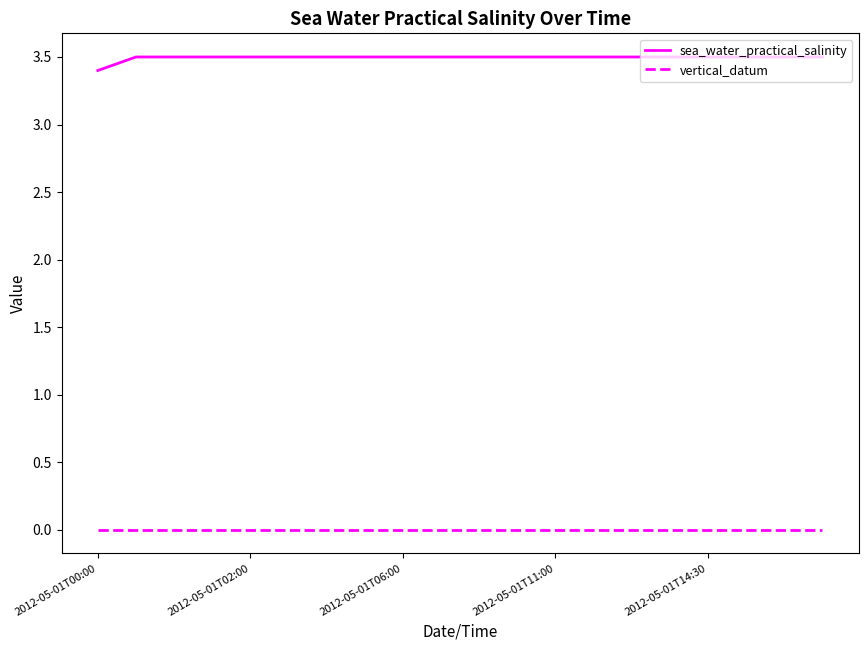

List the series in order of their overall mean, highest first.

sea_water_practical_salinity, vertical_datum